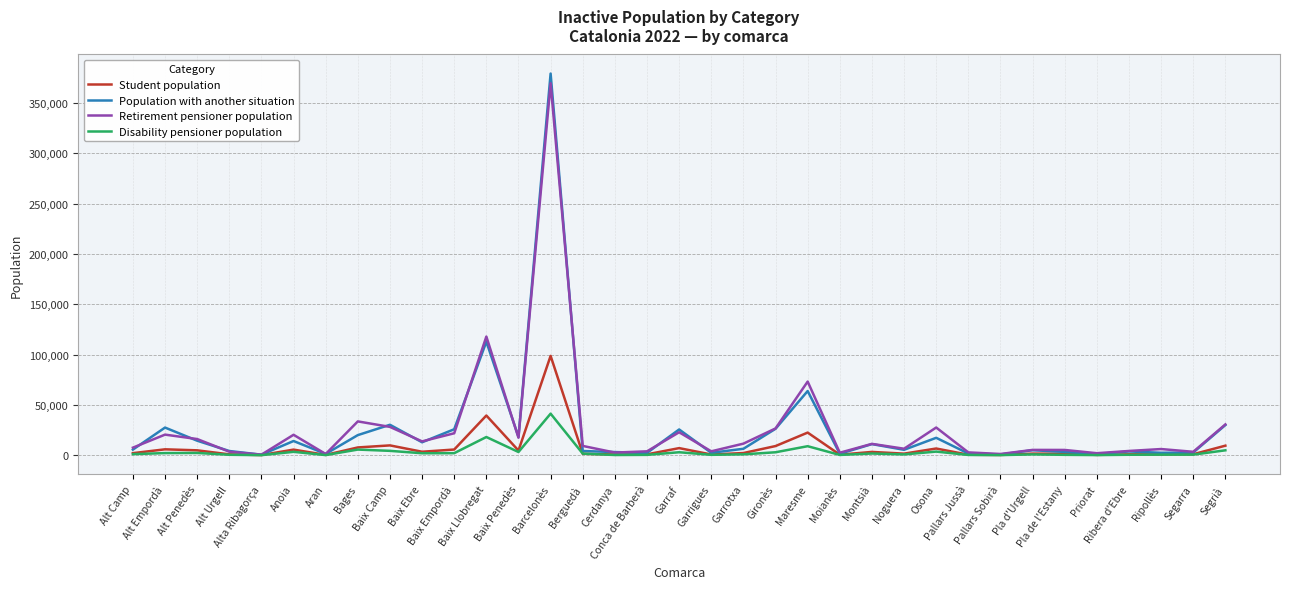

In Population with another situation, how many points are higher than both neighbors (excluding endpoints)?

11